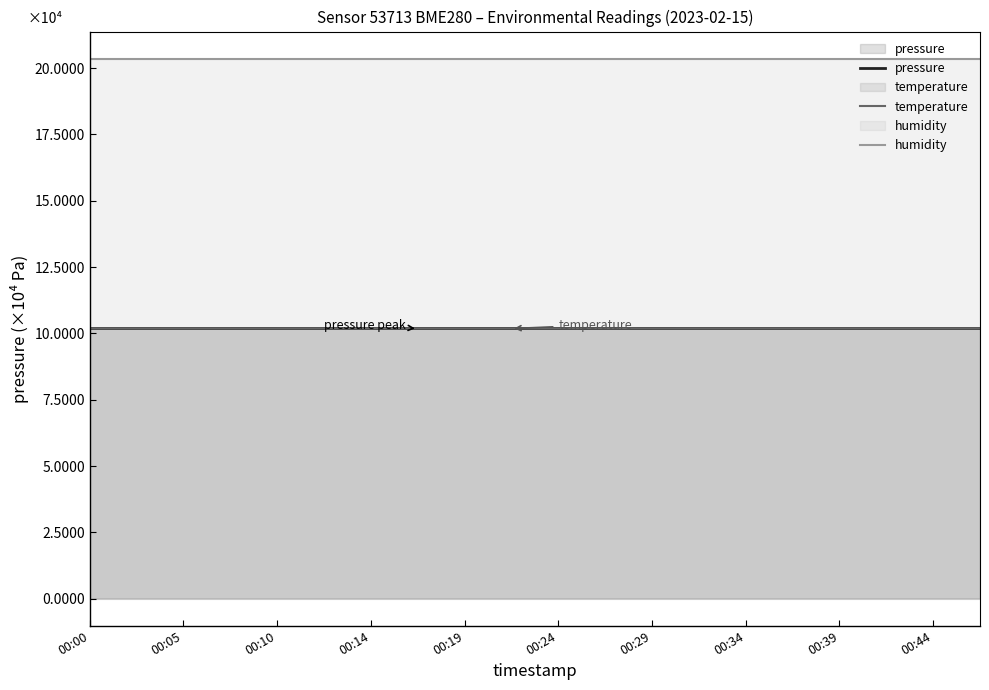

Which series has the largest range (max minus min)?

pressure